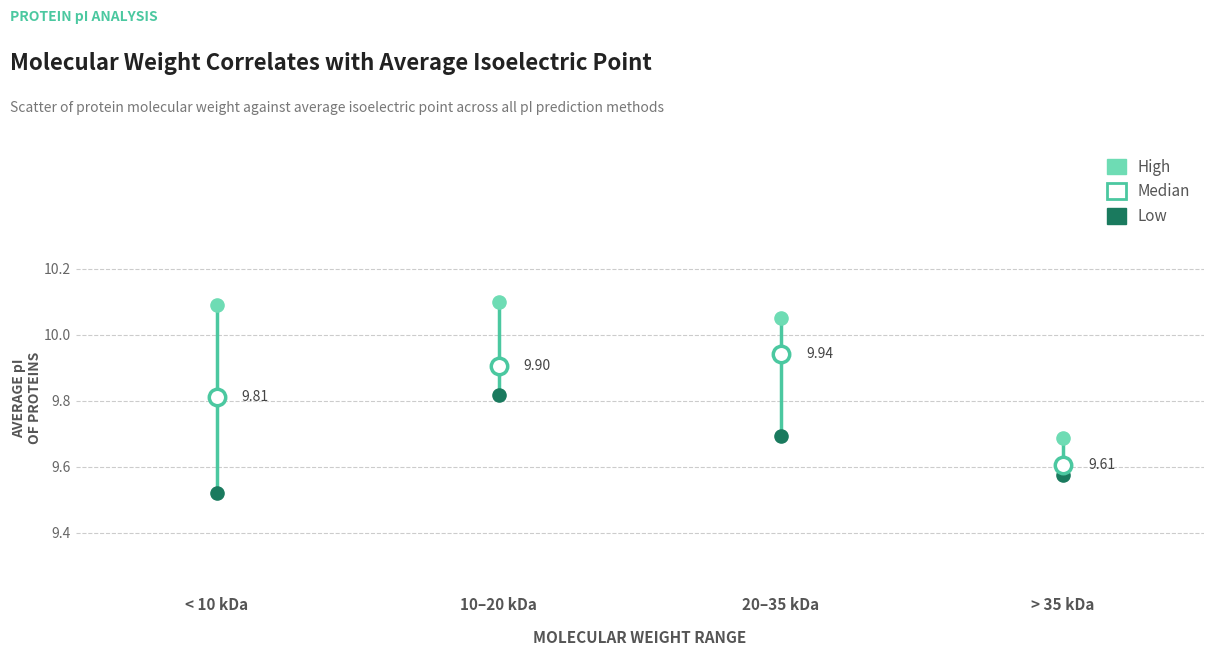

Which series reaches the minimum Y coordinate?

Low